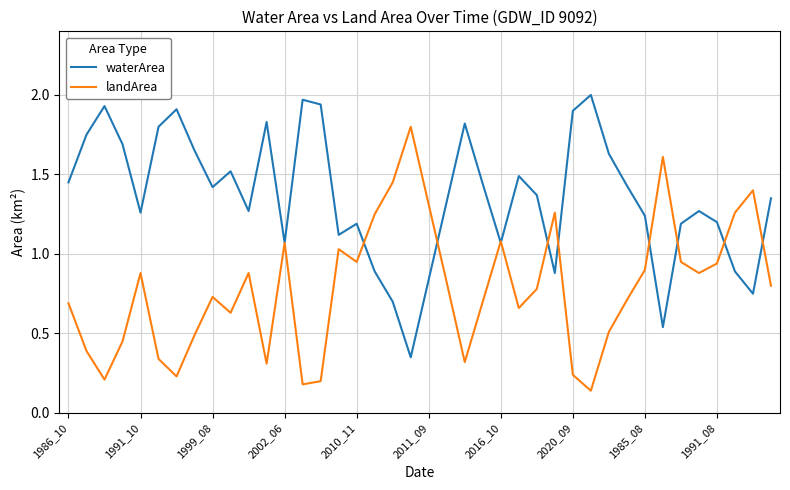

Rank the series by their average value, from lowest to highest.

landArea, waterArea